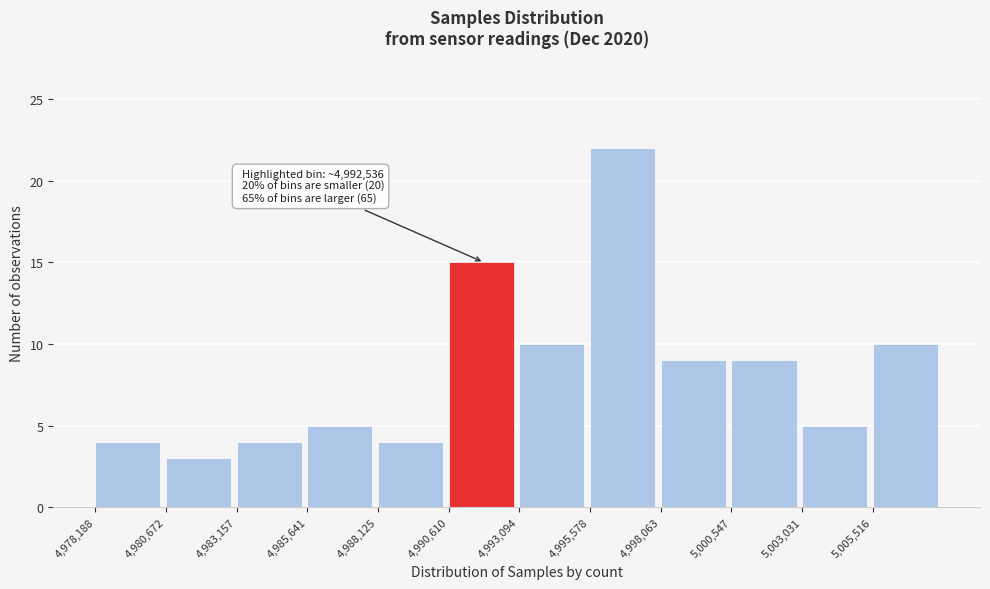

Over which range of the x-axis is the bar tallest?

4995500 to 4998000